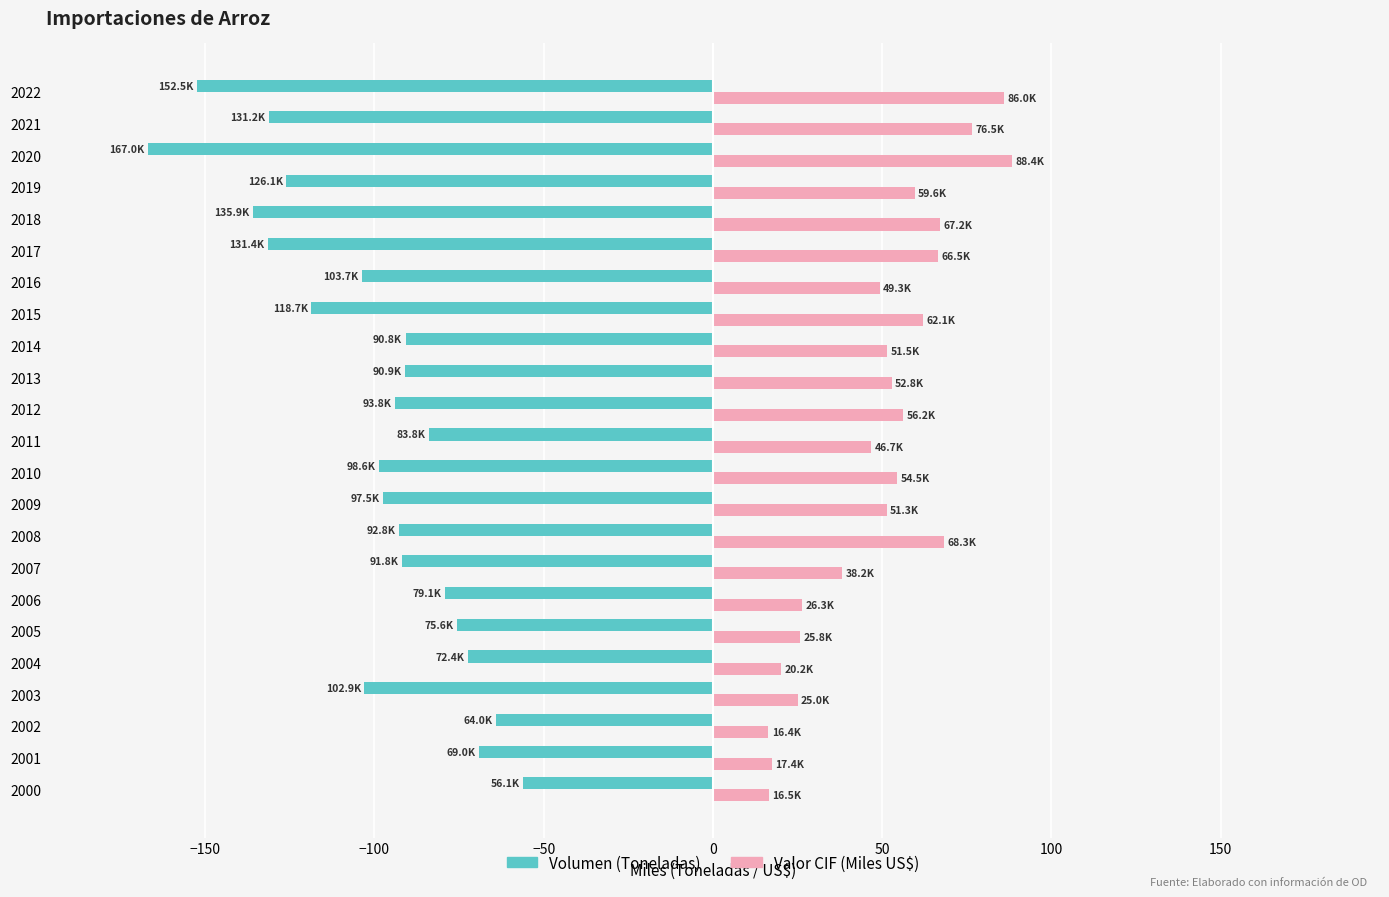

List the series in order of their overall mean, lowest first.

Volumen (Toneladas), Valor CIF (Miles US$)